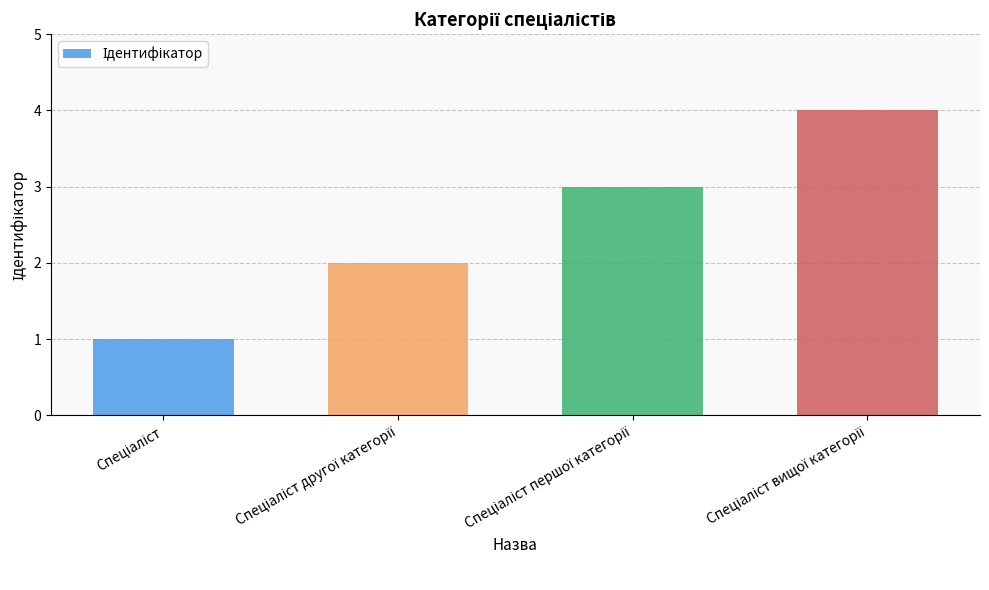

What is the value of the 4th bar from the left?

4